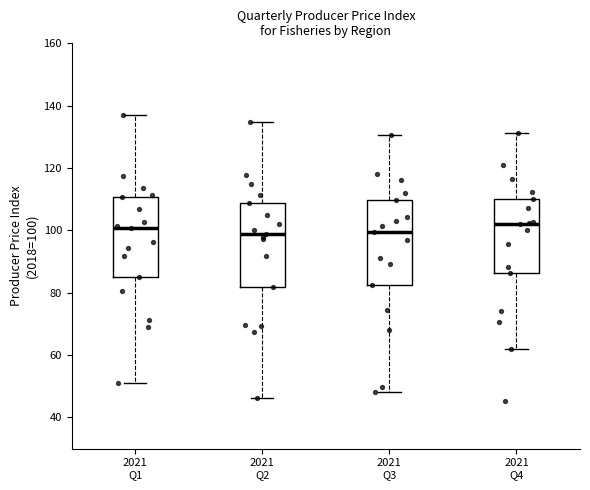

Where is the upper edge of the box for 2021 Q1 on the y-axis? The values are not printed on the chart, so give them approximately, as read against the axis.

110